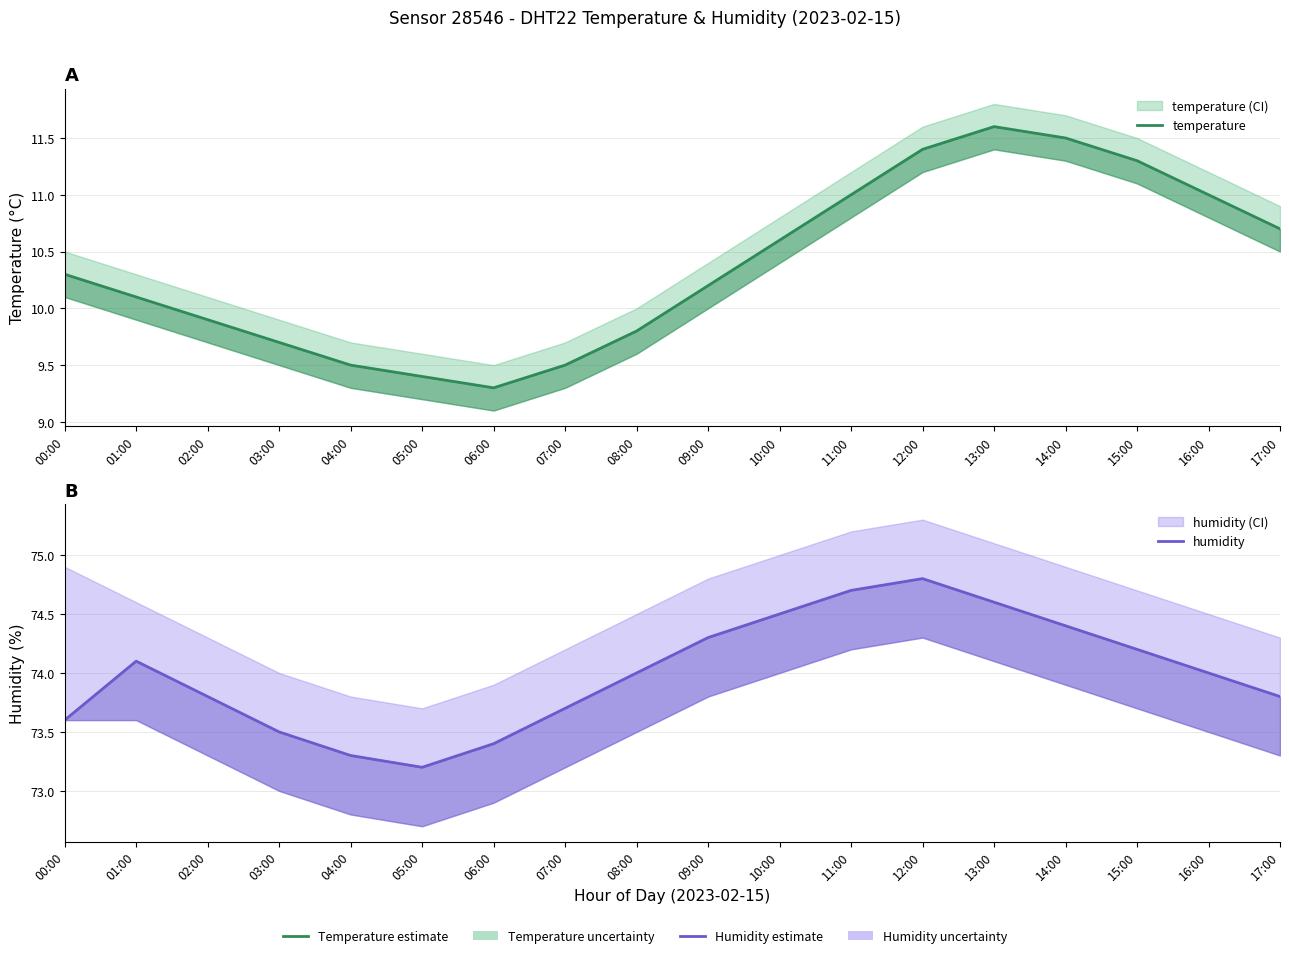

Does the chart display data point markers on the line(s)?

No